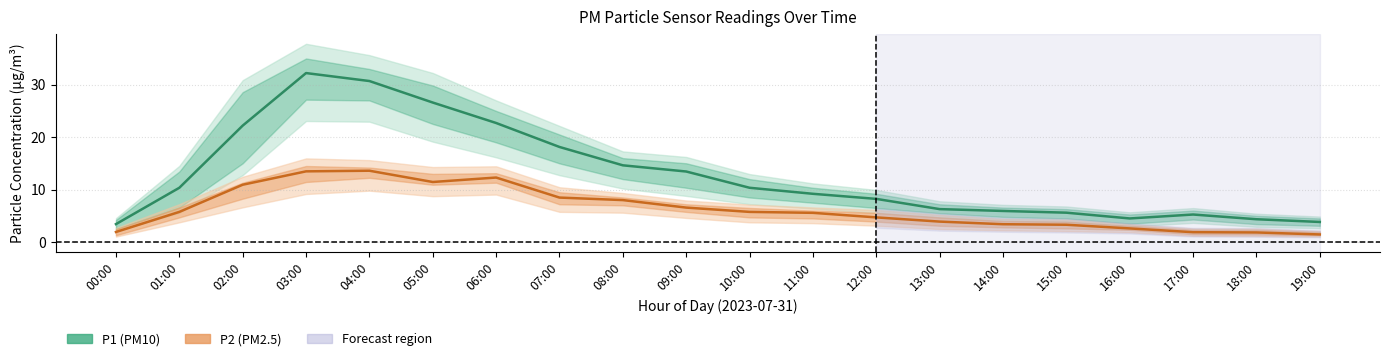

Between 07:00 and 12:00, which is larger?

07:00